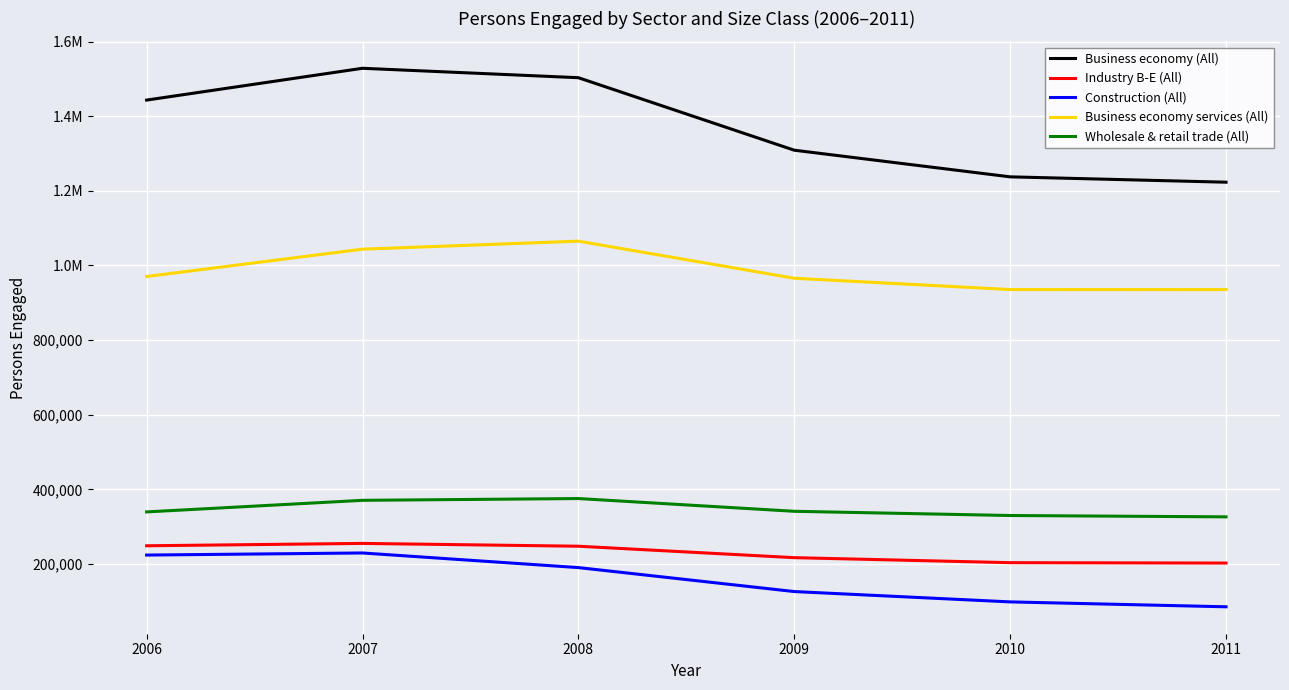

Does the chart display data point markers on the line(s)?

No